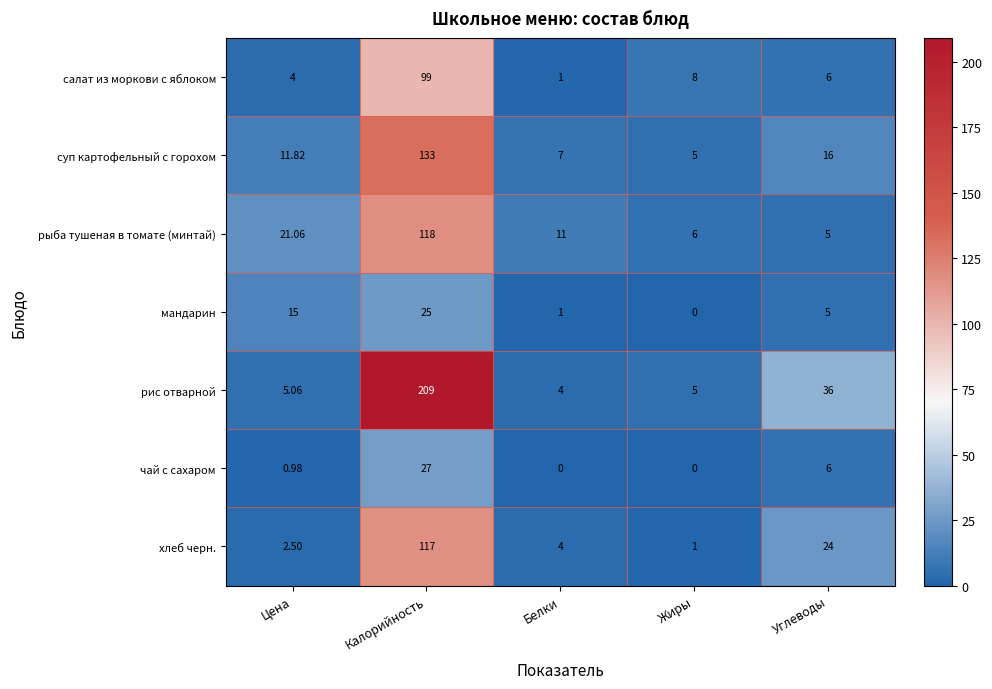

Where is чай с сахаром nearest to the value 13?

Углеводы